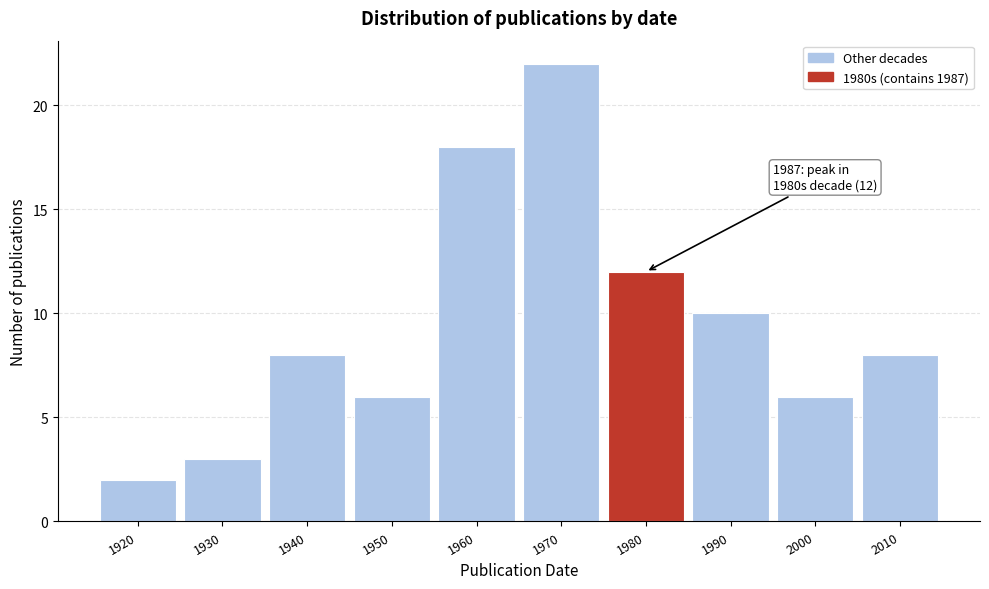

Reading right to left, list all the values displayed in this chart.

2010=8	2000=6	1990=10	1980=12	1970=22	1960=18	1950=6	1940=8	1930=3	1920=2